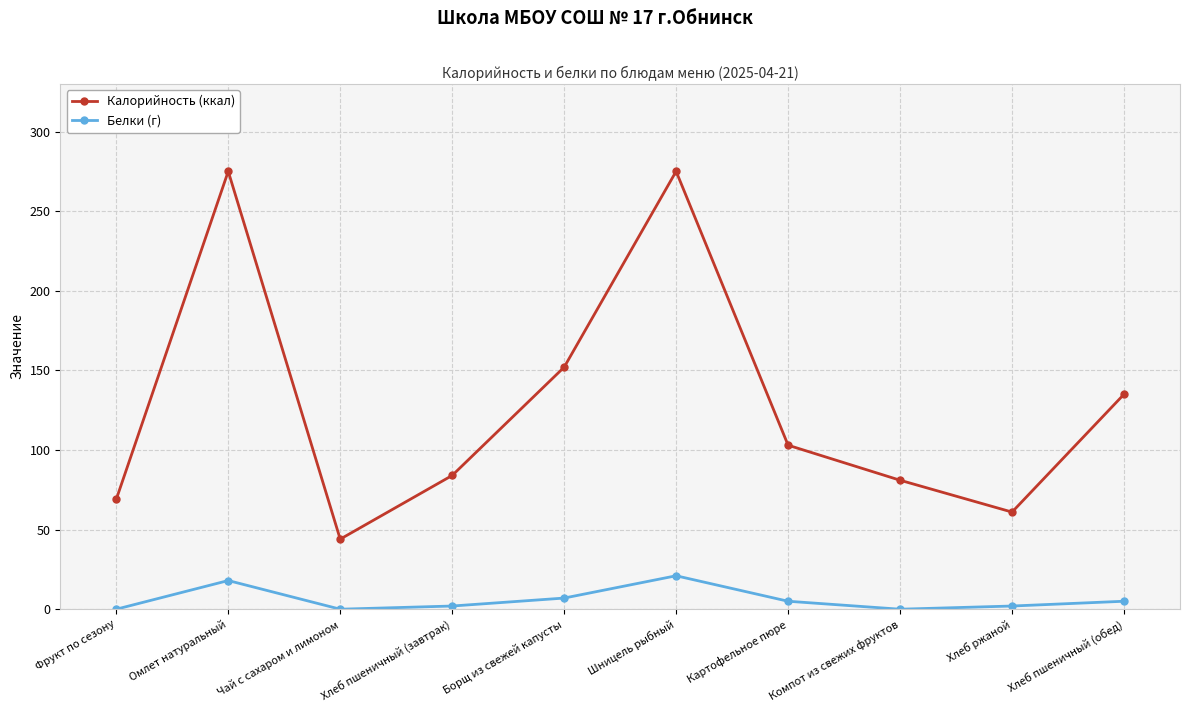

Rank the series by their average value, from lowest to highest.

Белки (г), Калорийность (ккал)